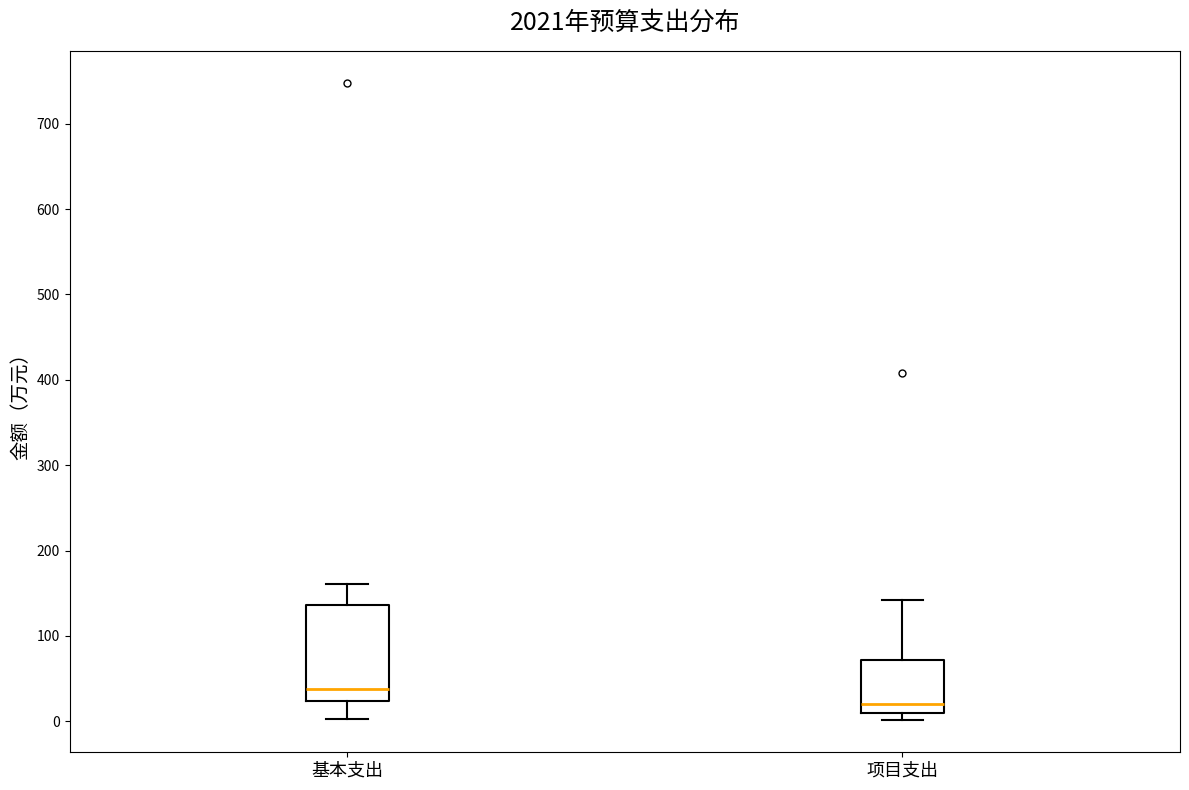

Which box has the highest median line?

基本支出